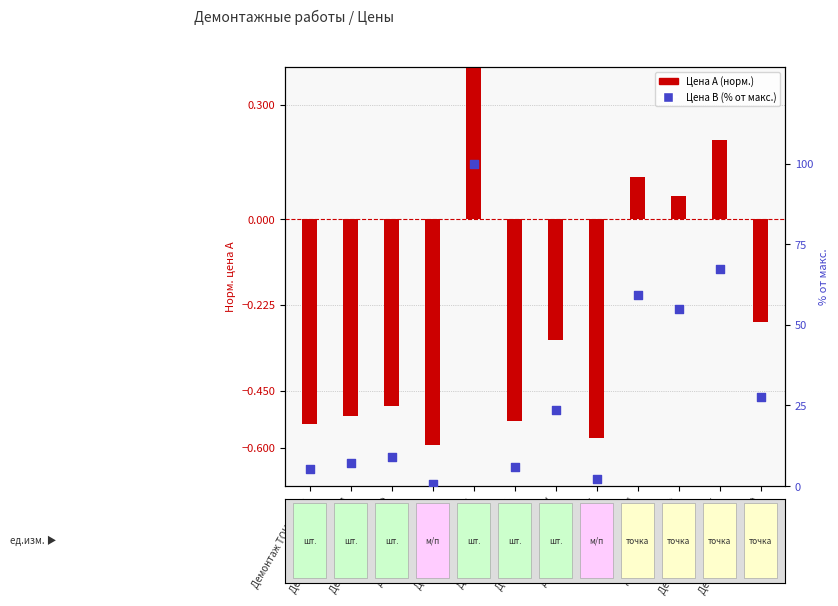

What are all the series names shown in the legend?

Цена A (норм.), Цена B (% от макс.)